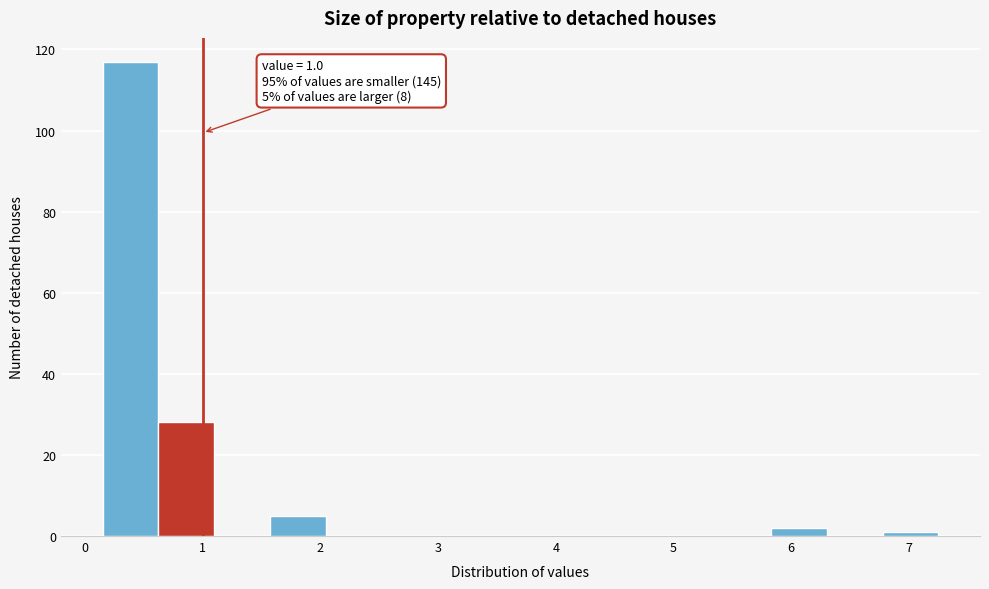

Which range on the x-axis has the tallest bar?

0.2 to 0.6